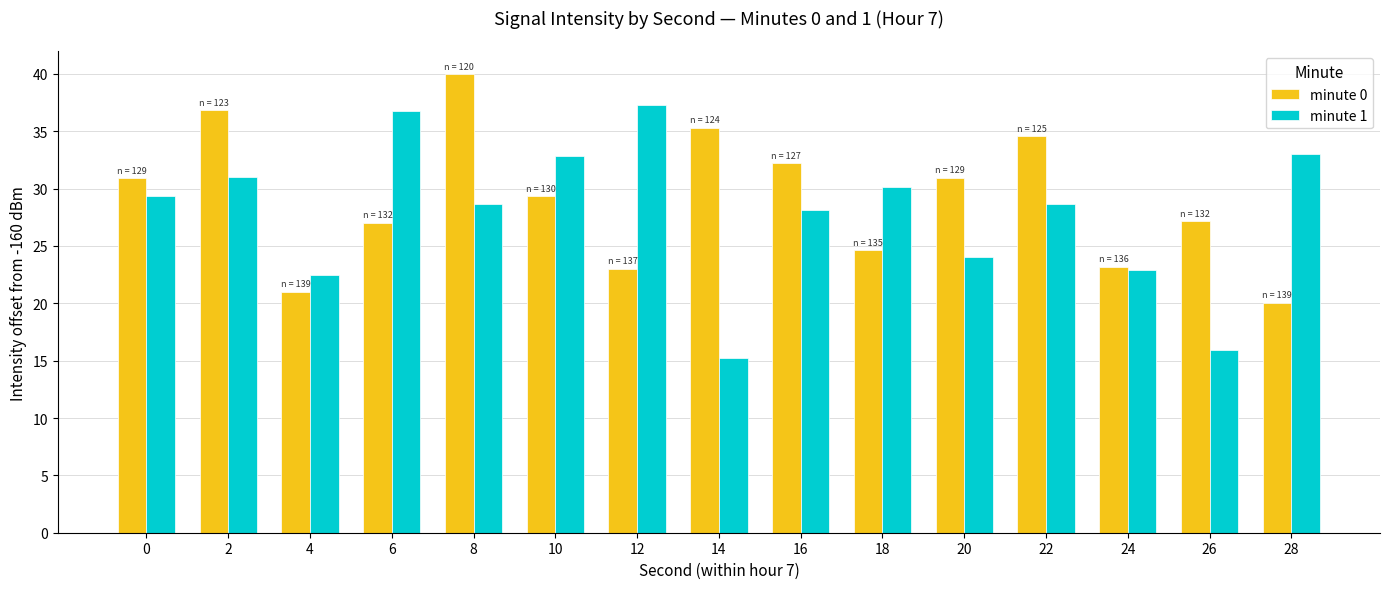

What is the sum of all minute 0 values?

436.2